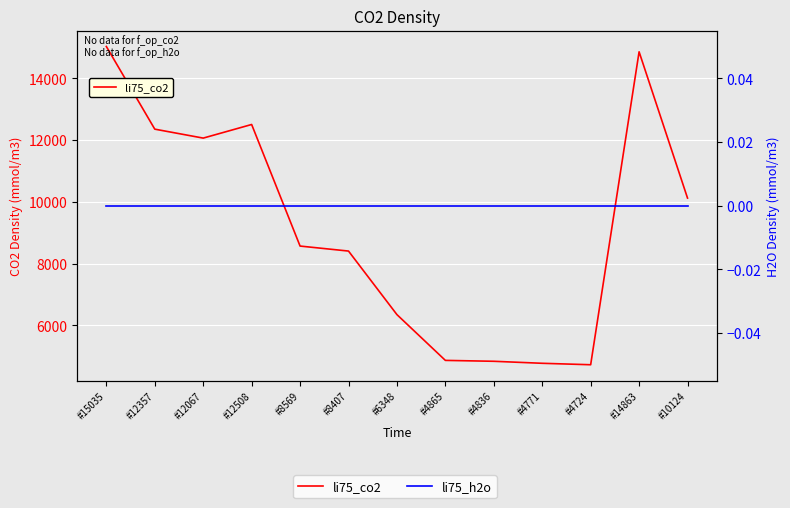

At which label is li75_h2o closest to 0?

#15035